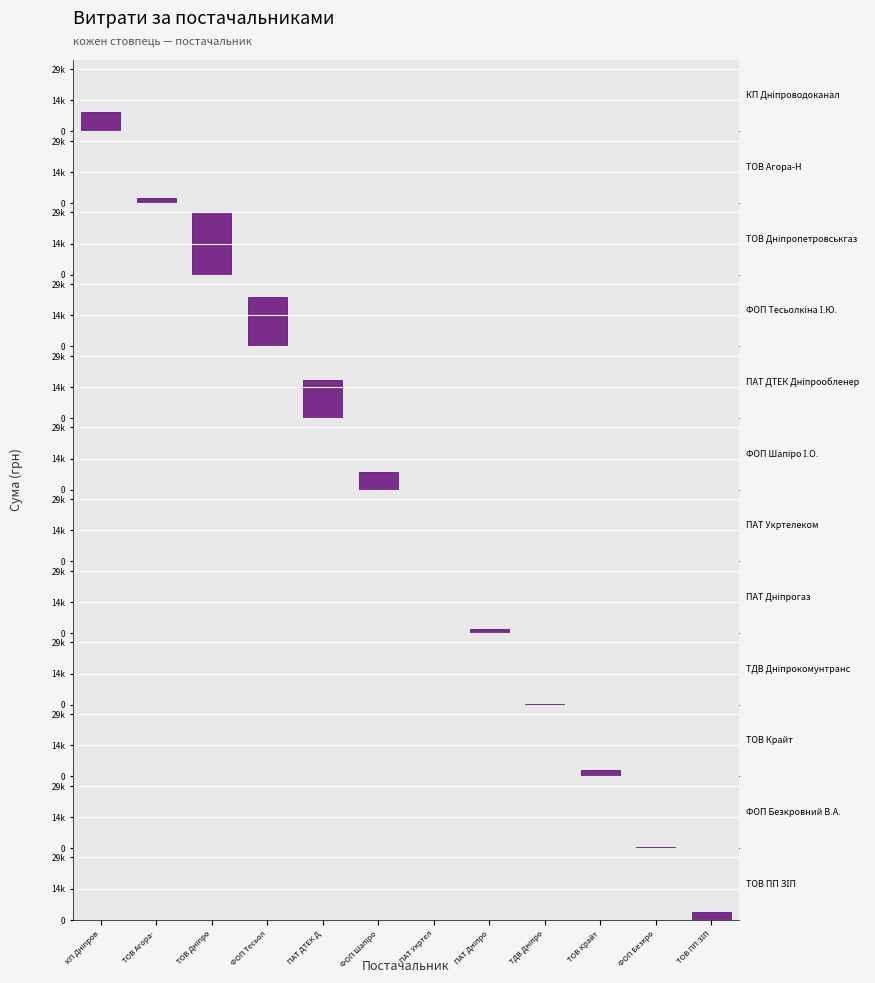

Count the number of categories in the chart.

12